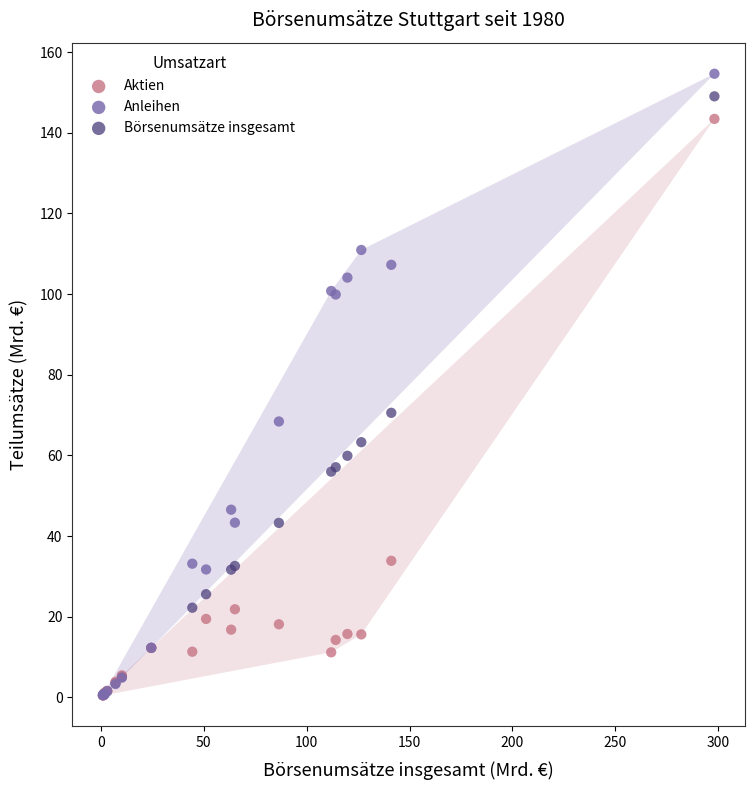

What are all the series names shown in the legend?

Aktien, Anleihen, Börsenumsätze insgesamt